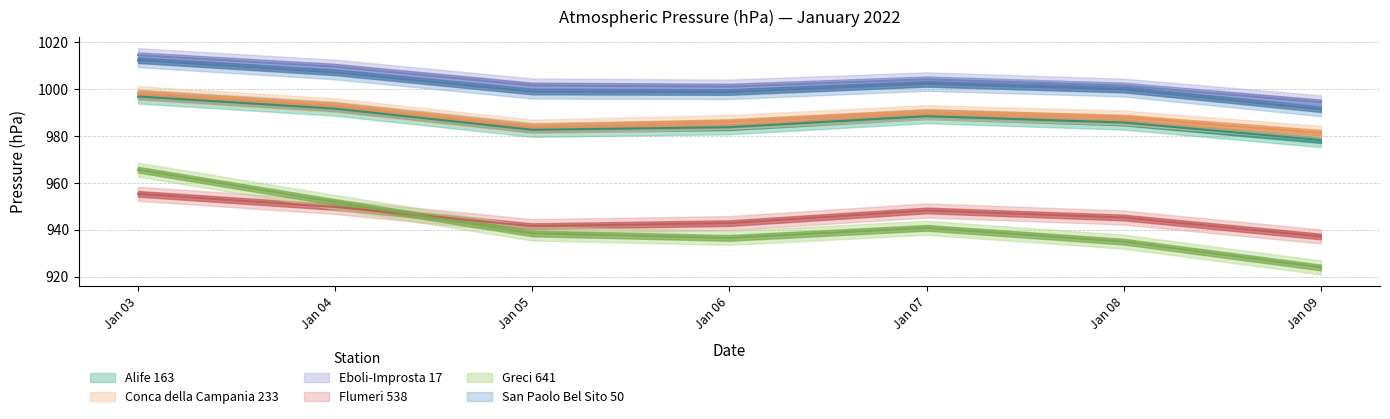

How many values in the Greci 641 series are below 938?

3